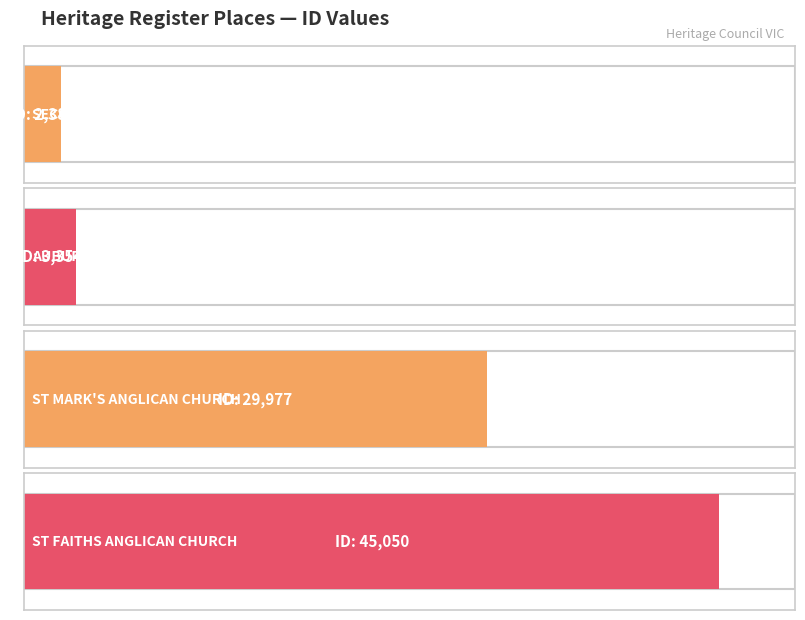

Does the chart contain any negative values?

No